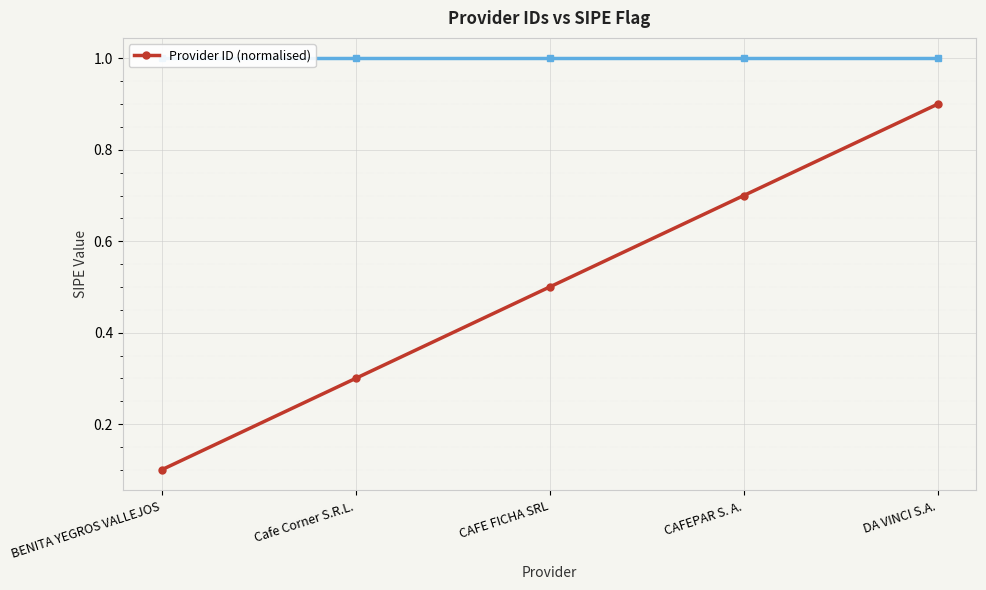

What is the label of the 5th point from the right?

BENITA YEGROS VALLEJOS